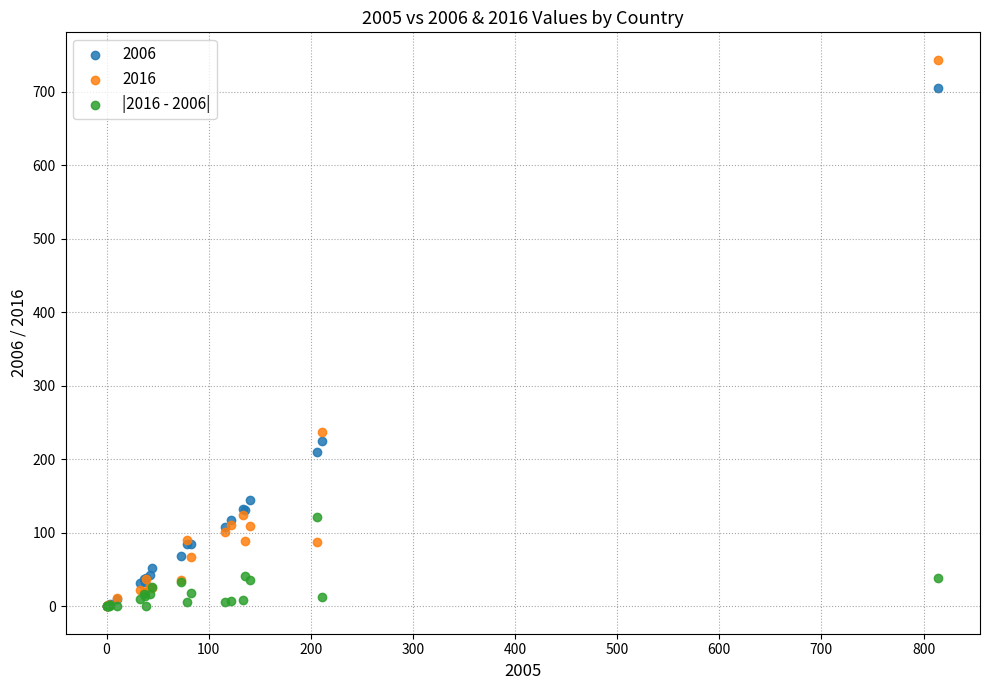

Across all series, what Y value is closest to 371?

237.1